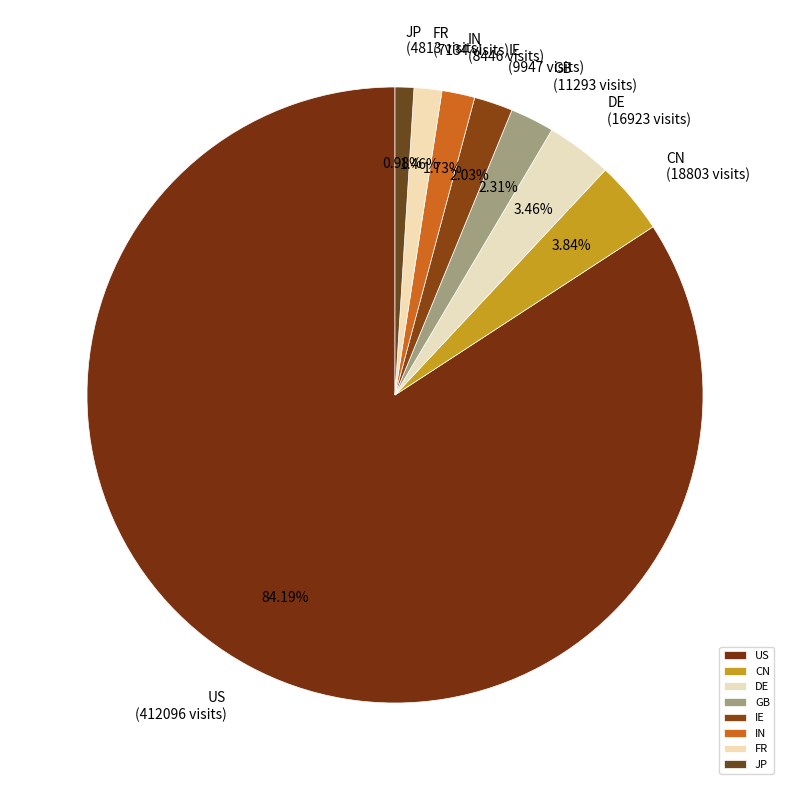

To the nearest percent, what is the combined percentage of FR and GB?

4%